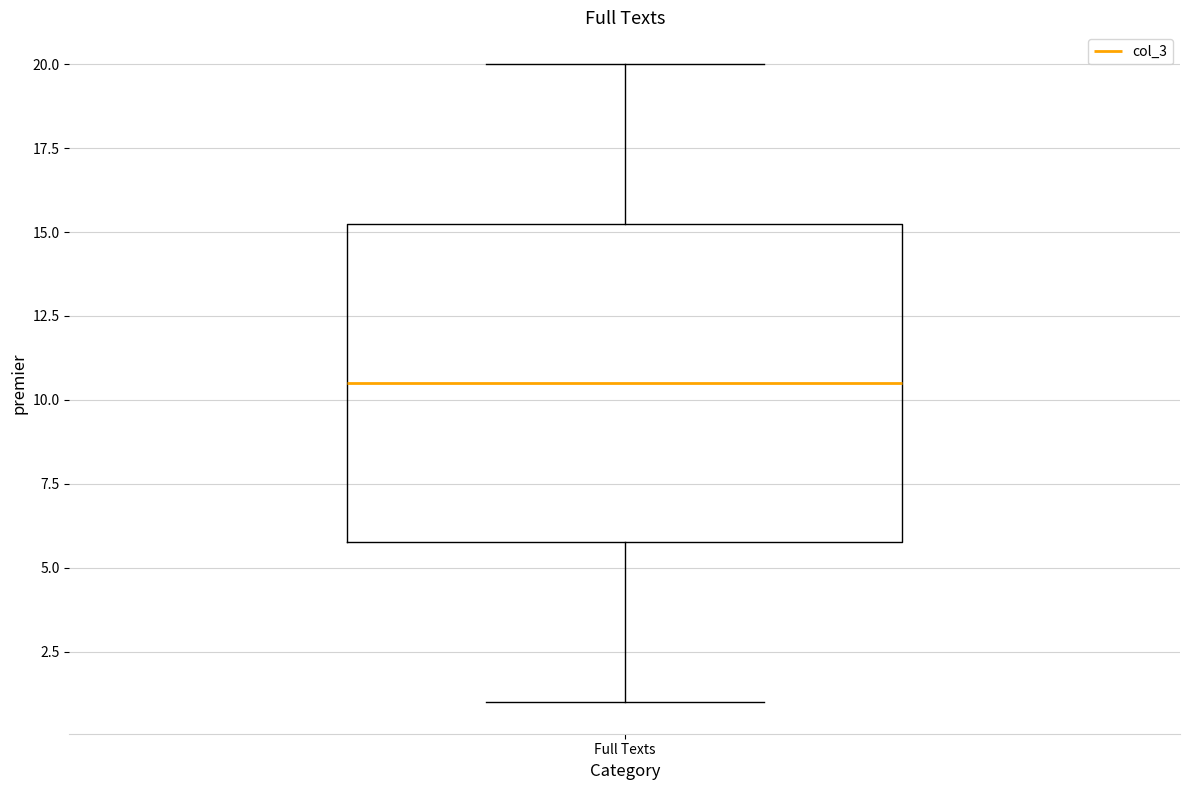

Read this box plot against the y-axis: the position of the median line, the range covered by the box, and the ends of both whiskers. The values are not printed on the chart, so give them approximately, as read against the axis.

median 10.5, box 6.0 to 15.5, whiskers 1.0 to 20.0